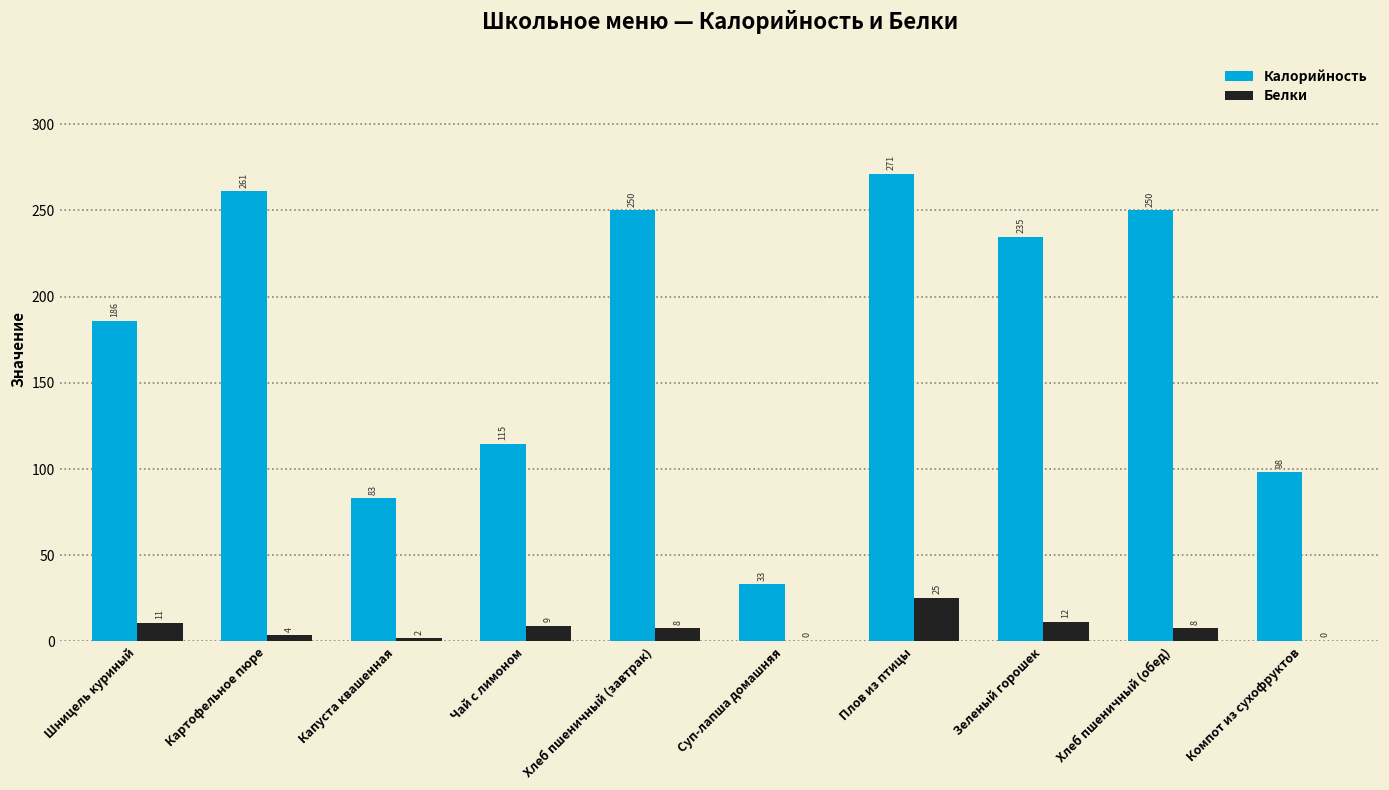

What is the highest value of the Белки series?

25.4